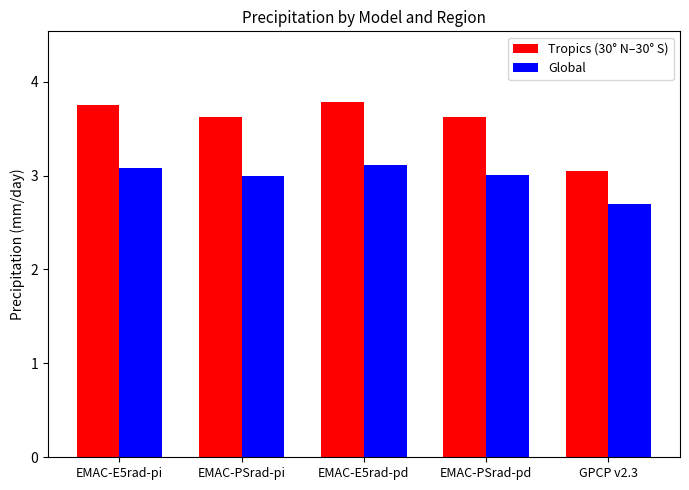

List the series in order of their peak value, highest first.

Tropics (30° N–30° S), Global